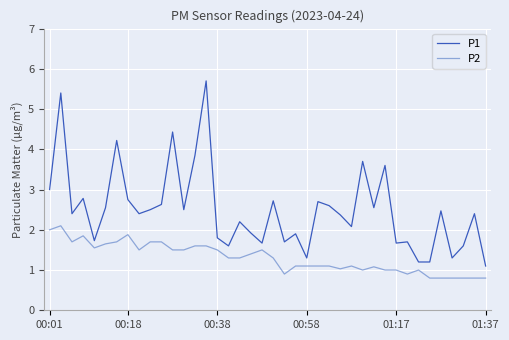

What is the smallest value displayed?

0.8